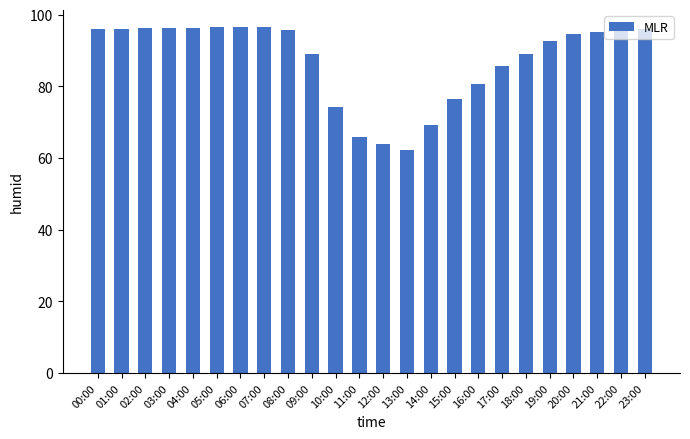

Between 18:00 and 10:00, which is larger?

18:00